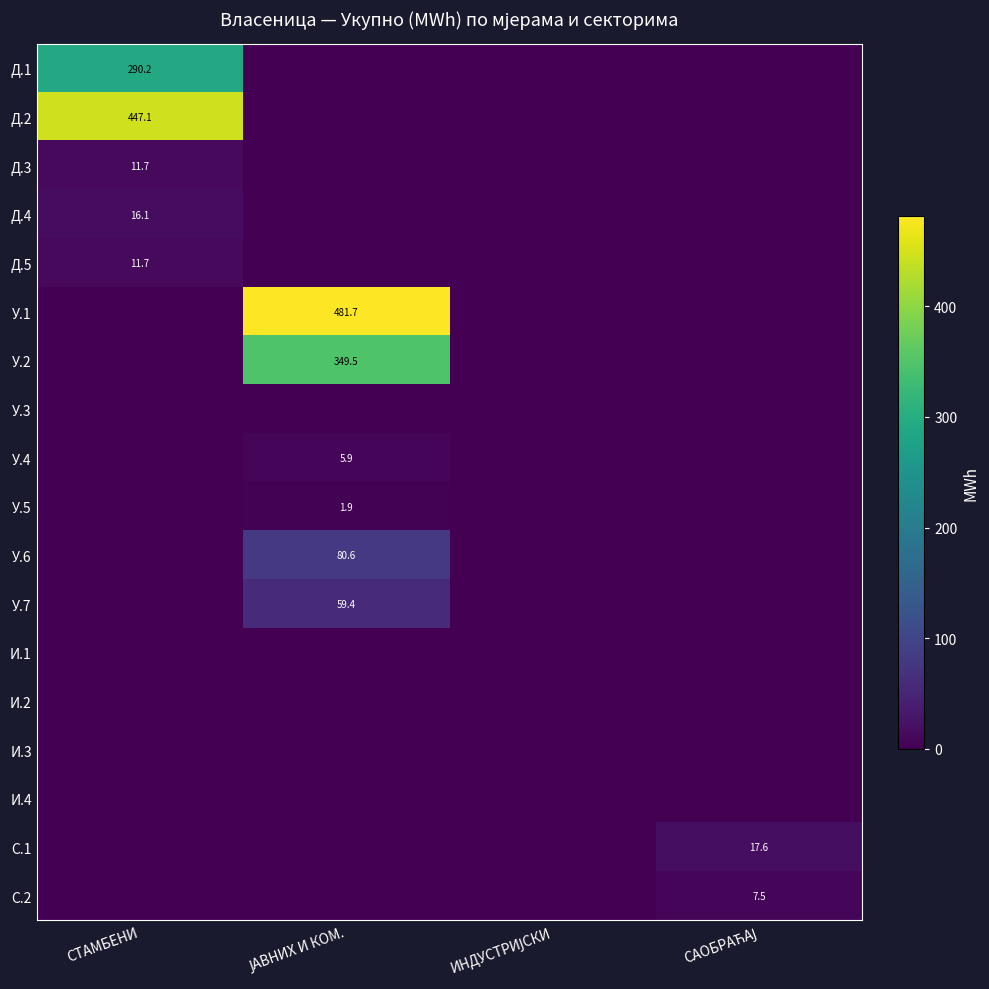

Rank the series at СТАМБЕНИ from highest to lowest value.

Д.2, Д.1, Д.4, Д.3, Д.5, У.1, У.2, У.3, У.4, У.5, У.6, У.7, И.1, И.2, И.3, И.4, С.1, С.2